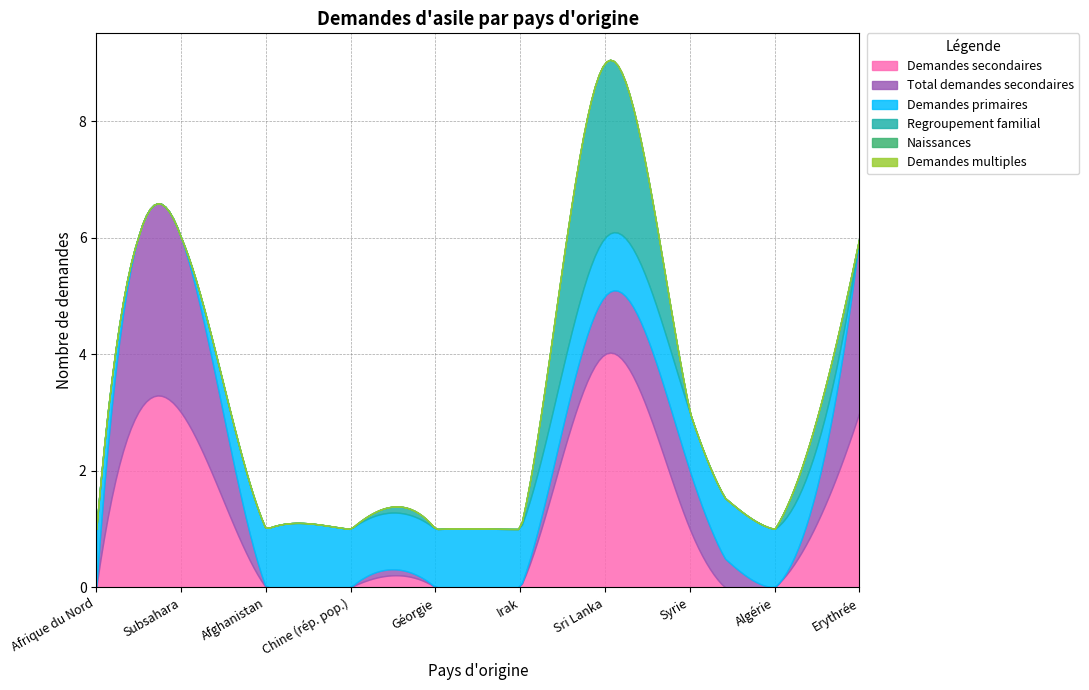

True or false: Naissances and Demandes primaires cross at least once.

False